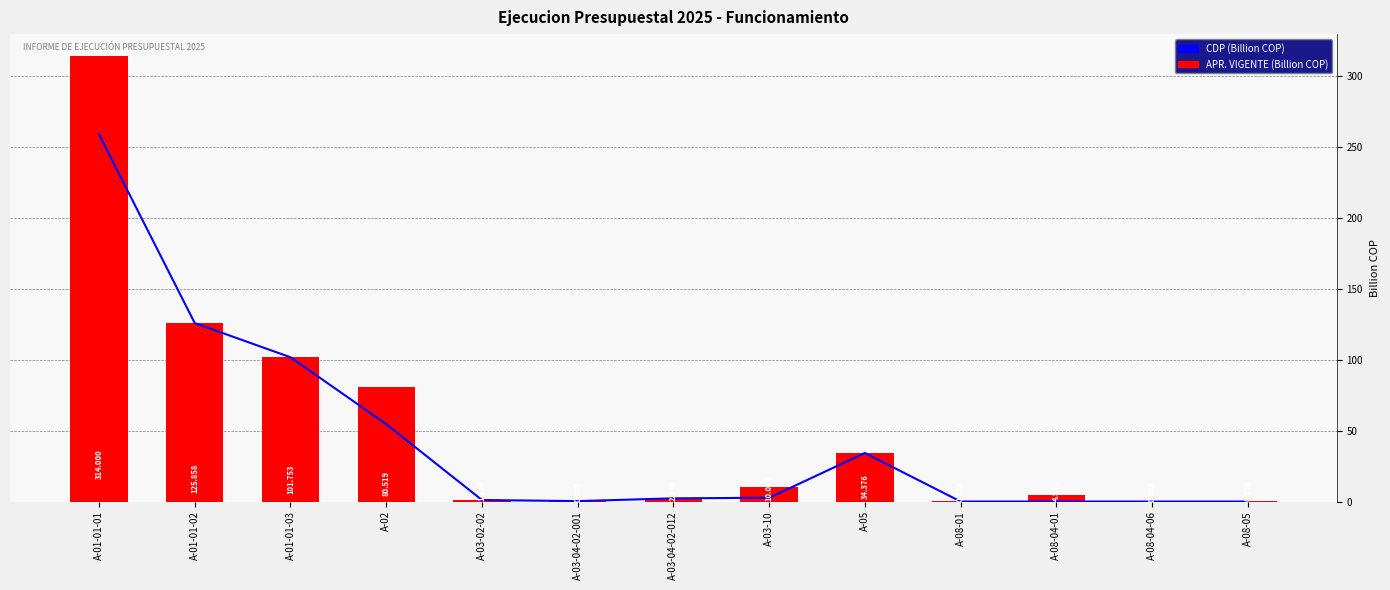

What is the average value of the CDP series?

44.7